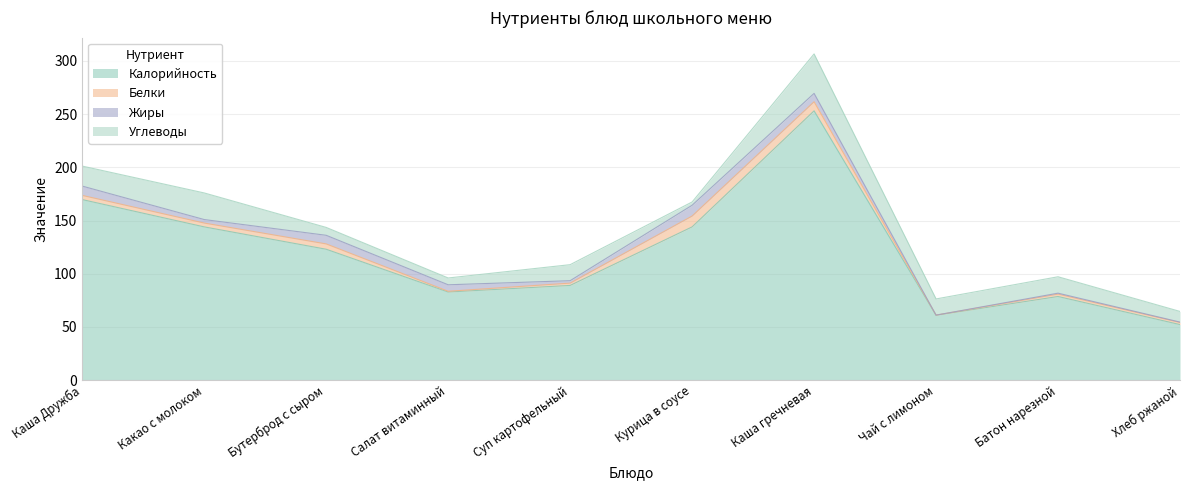

At which label does Жиры first exceed 6?

Каша Дружба